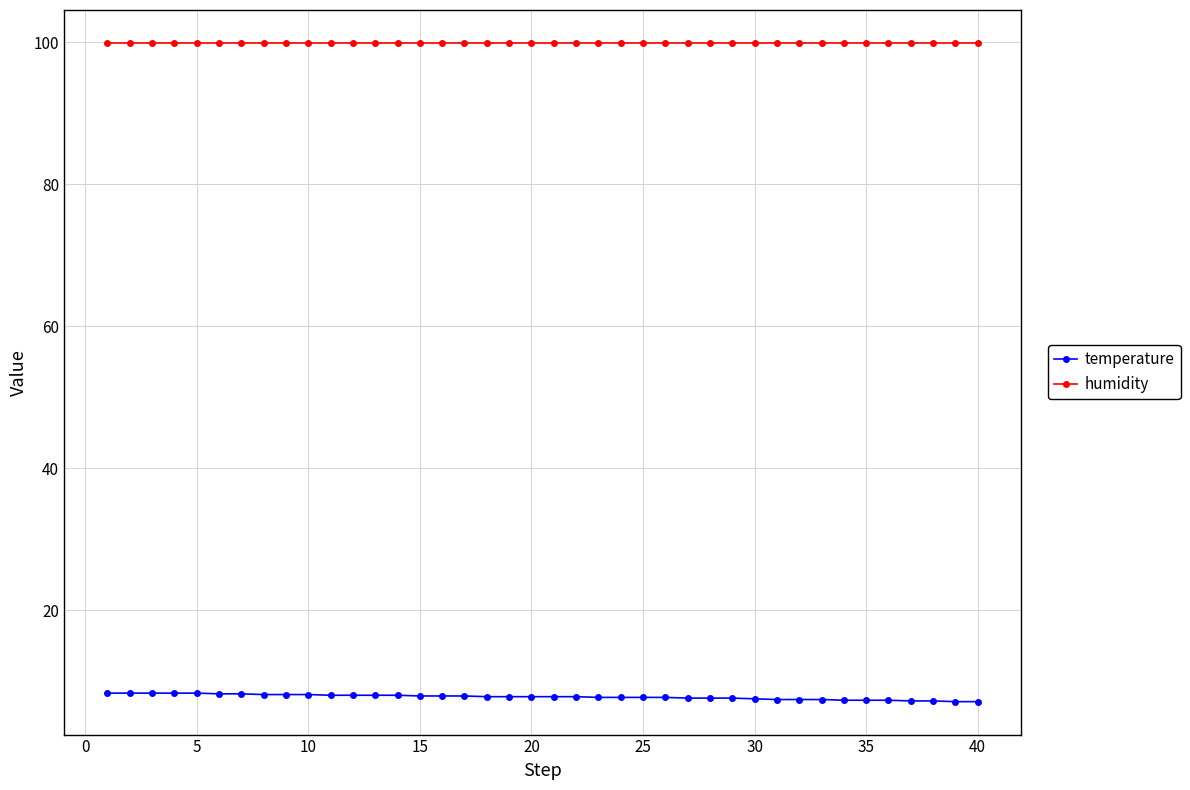

List the series in order of their peak value, lowest first.

temperature, humidity